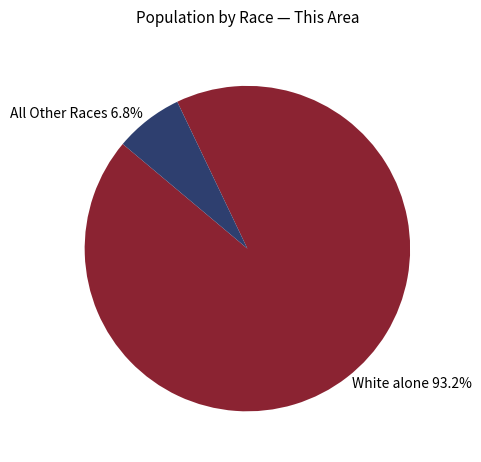

Rank the categories by value from highest to lowest.

White alone 93.2%, All Other Races 6.8%